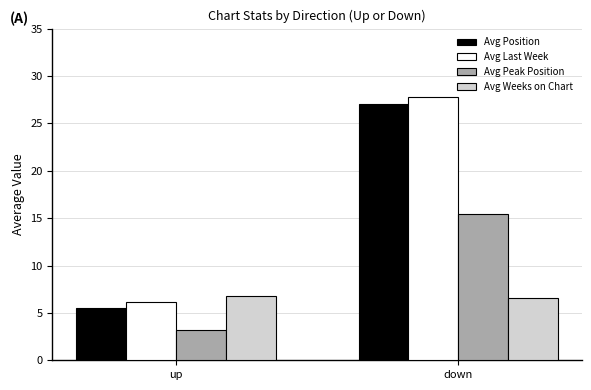

Reading left to right, what are all the values shown in this chart?

Avg Position: up=5.5	down=27.0
Avg Last Week: up=6.1	down=27.8
Avg Peak Position: up=3.2	down=15.4
Avg Weeks on Chart: up=6.8	down=6.6